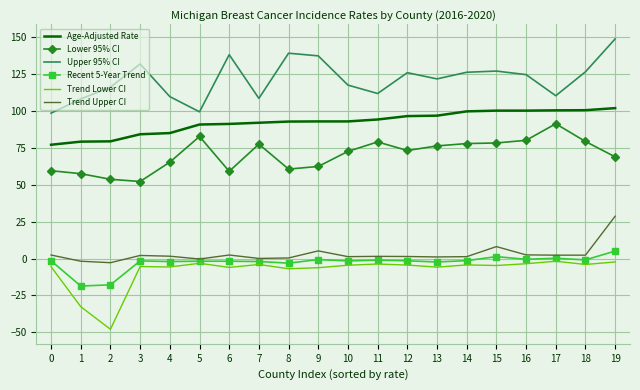

The Age-Adjusted Rate series shows 96.5 at 12. True or false?

True